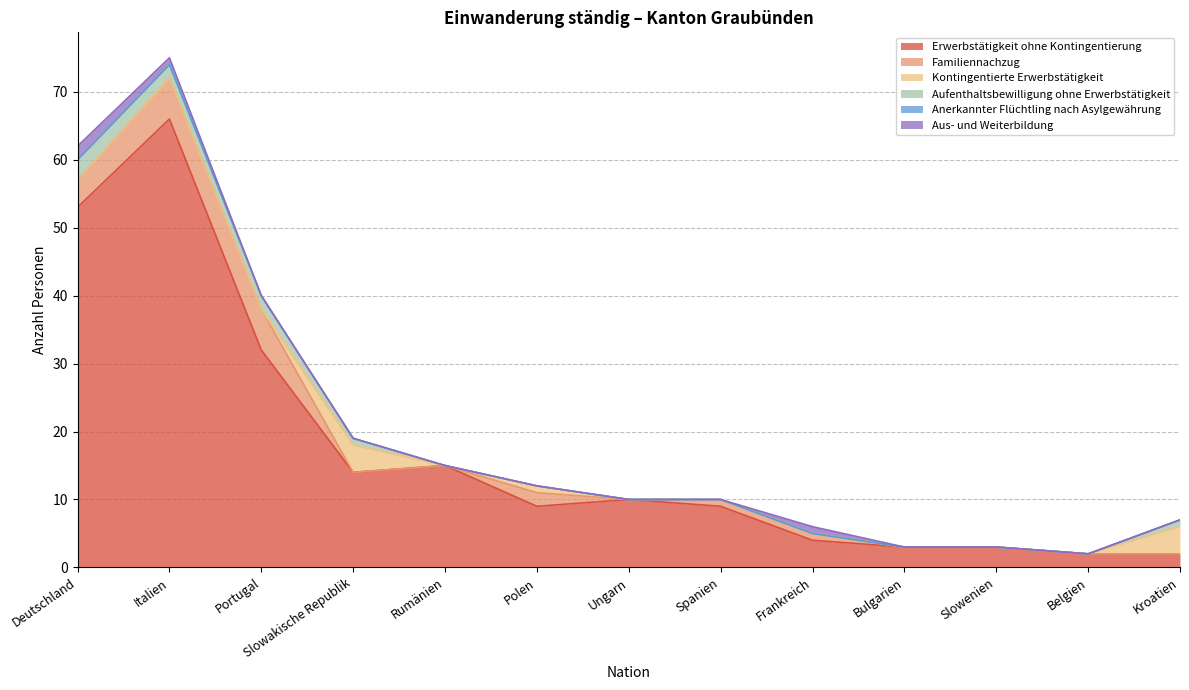

How many intersections are there between Familiennachzug and Aufenthaltsbewilligung ohne Erwerbstätigkeit?

1